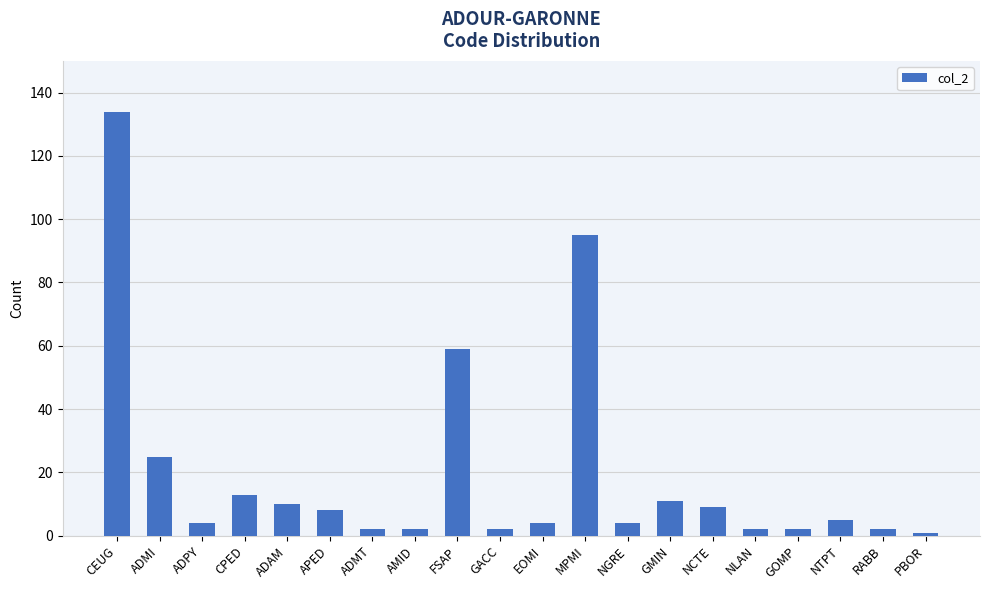

How many bars are there in total?

20